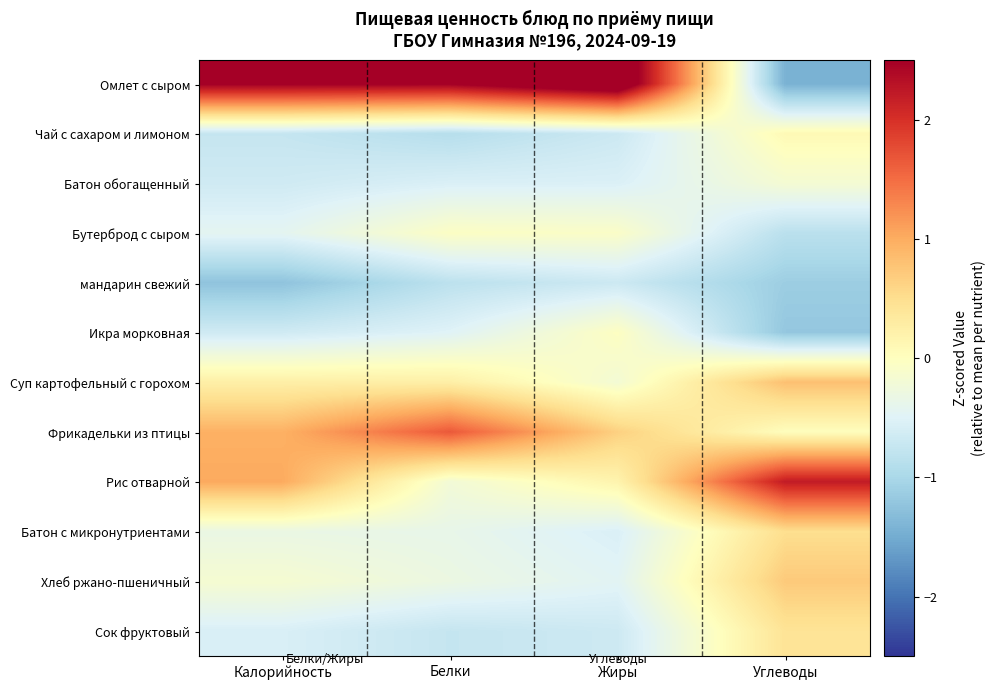

Reading left to right, what are all the values shown in this chart?

Омлет с сыром: Калорийность=2.5	Белки=2.5	Жиры=3.1	Углеводы=-1.4
Чай с сахаром и лимоном: Калорийность=-0.7	Белки=-0.9	Жиры=-0.7	Углеводы=0.1
Батон обогащенный: Калорийность=-0.7	Белки=-0.5	Жиры=-0.5	Углеводы=-0.2
Бутерброд с сыром: Калорийность=-0.4	Белки=-0.0	Жиры=-0.1	Углеводы=-0.8
мандарин свежий: Калорийность=-1.2	Белки=-0.8	Жиры=-0.7	Углеводы=-1.1
Икра морковная: Калорийность=-0.6	Белки=-0.5	Жиры=-0.0	Углеводы=-1.2
Суп картофельный с горохом: Калорийность=0.3	Белки=0.3	Жиры=-0.2	Углеводы=0.8
Фрикадельки из птицы: Калорийность=1.0	Белки=1.7	Жиры=0.6	Углеводы=0.0
Рис отварной: Калорийность=1.0	Белки=-0.2	Жиры=0.2	Углеводы=2.2
Батон с микронутриентами: Калорийность=-0.3	Белки=-0.4	Жиры=-0.5	Углеводы=0.5
Хлеб ржано-пшеничный: Калорийность=-0.2	Белки=-0.3	Жиры=-0.5	Углеводы=0.7
Сок фруктовый: Калорийность=-0.6	Белки=-0.7	Жиры=-0.7	Углеводы=0.4